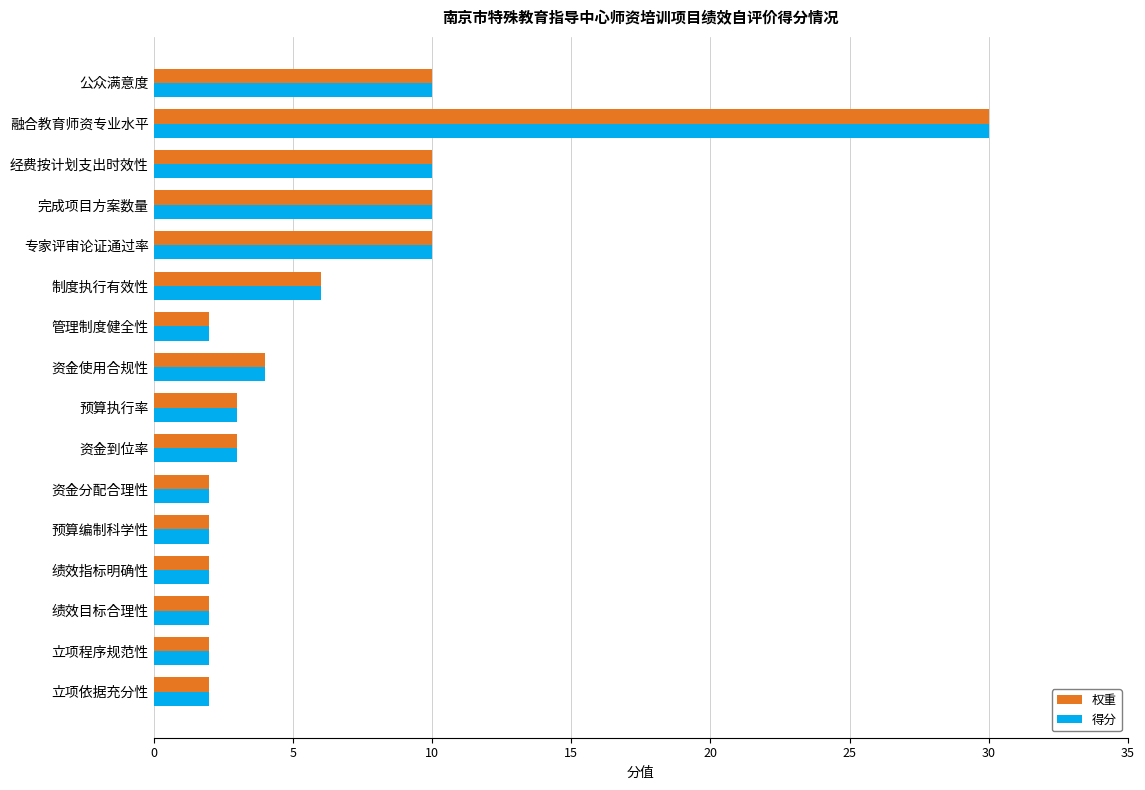

What is the sum of all 权重 values?

100